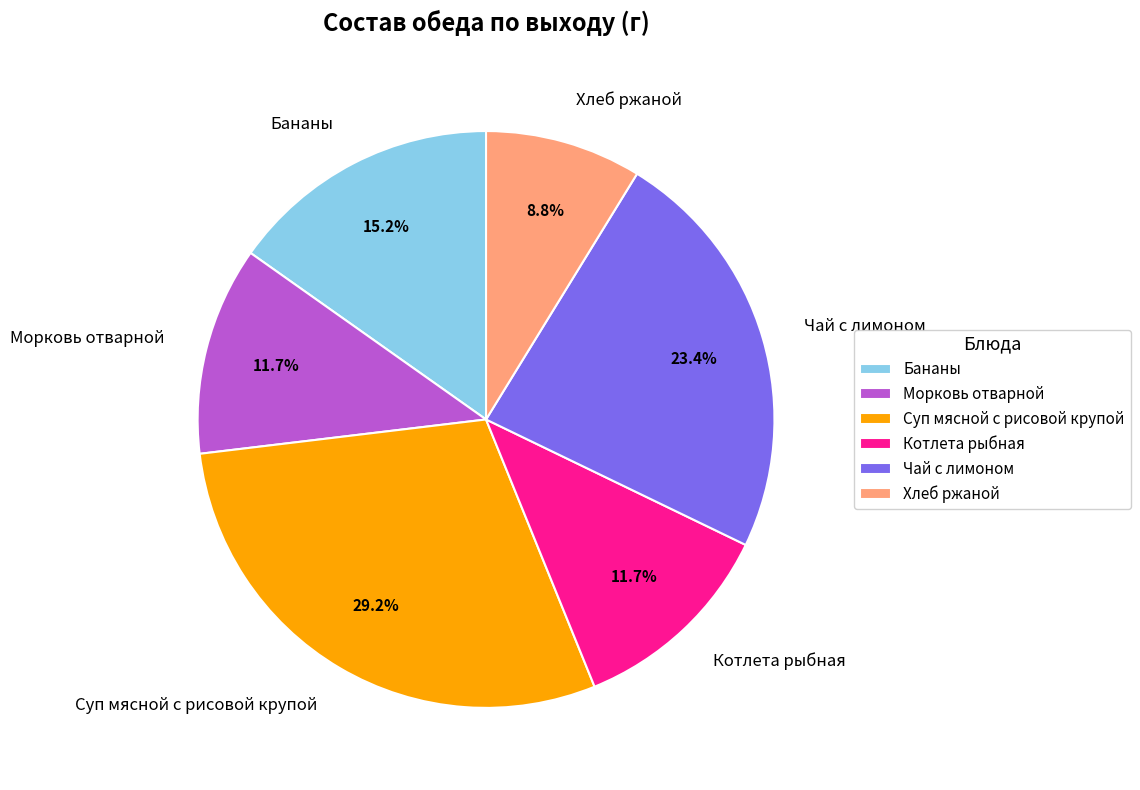

To the nearest percent, what is the combined percentage of Чай с лимоном and Хлеб ржаной?

32%